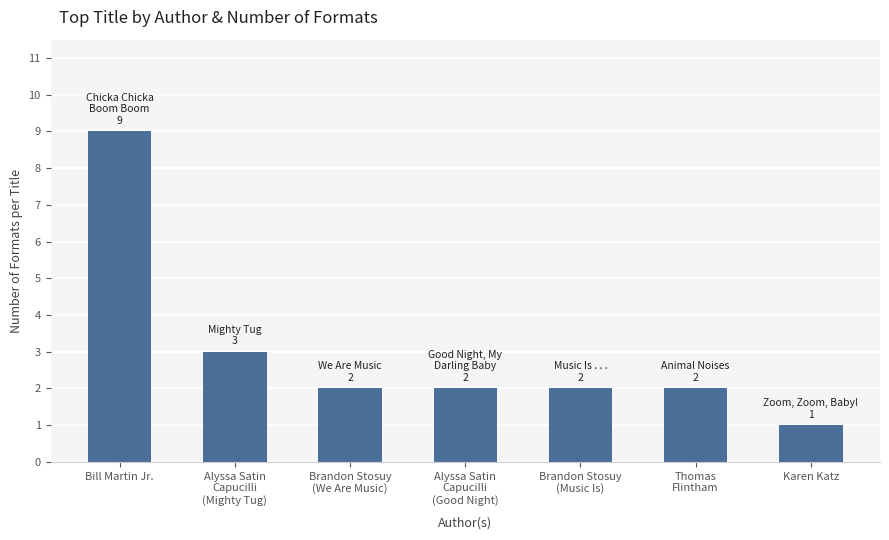

What is the sum of the values at Brandon Stosuy
(Music Is) and Bill Martin Jr.?

11